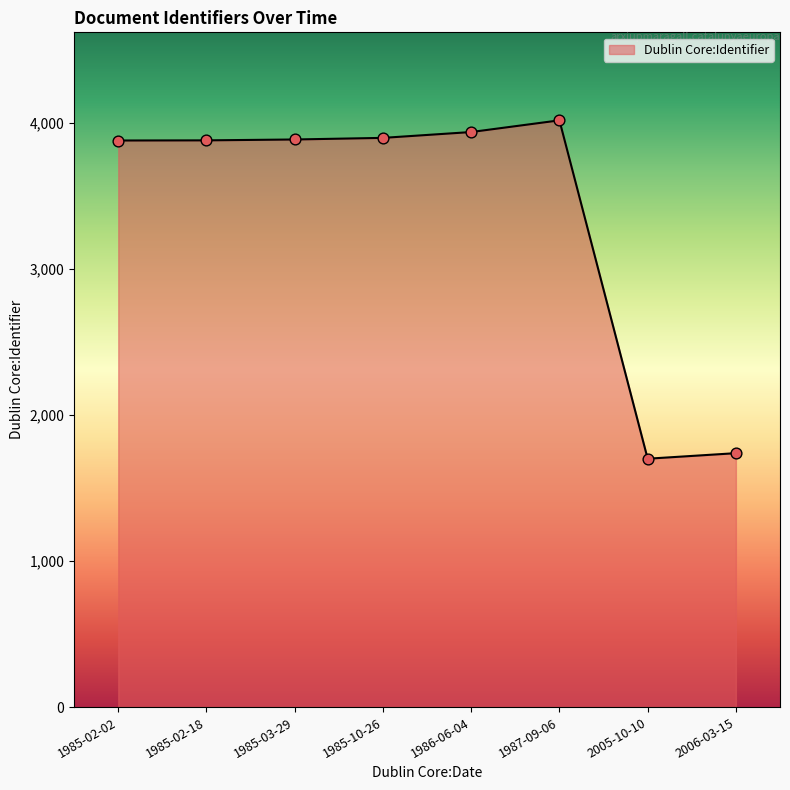

What is the change in value from 1985-02-18 to 1987-09-06?

+137